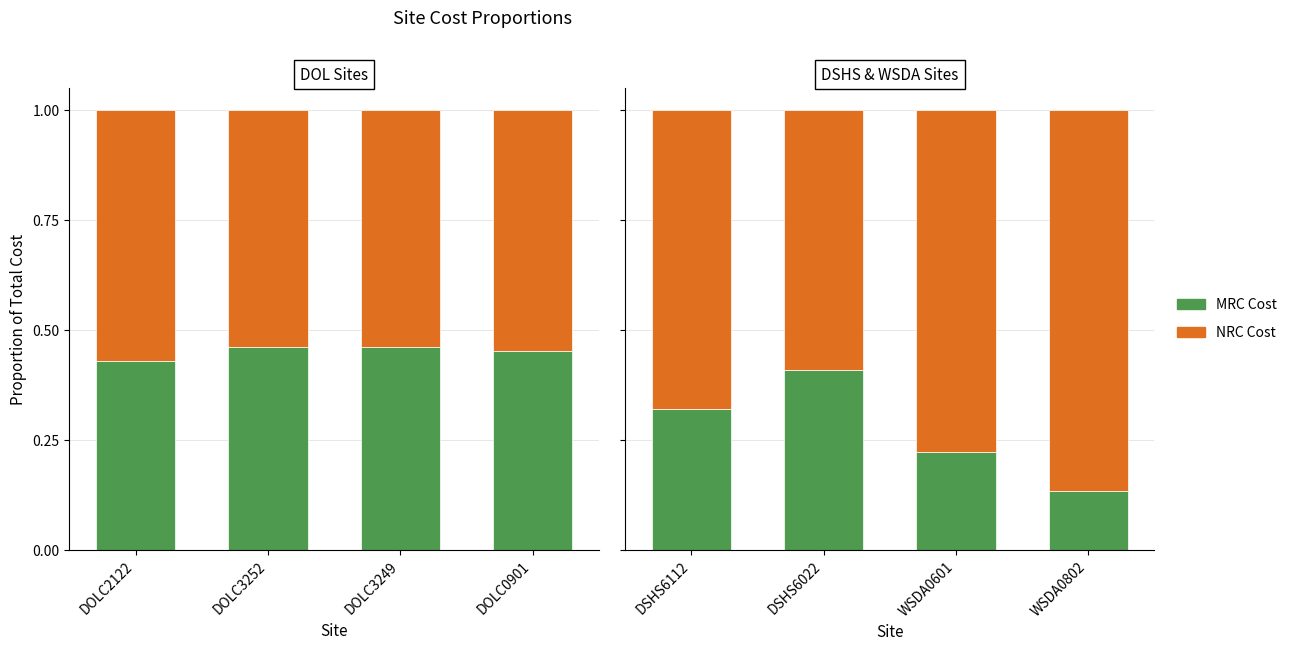

What are all the series names shown in the legend?

MRC Cost, NRC Cost